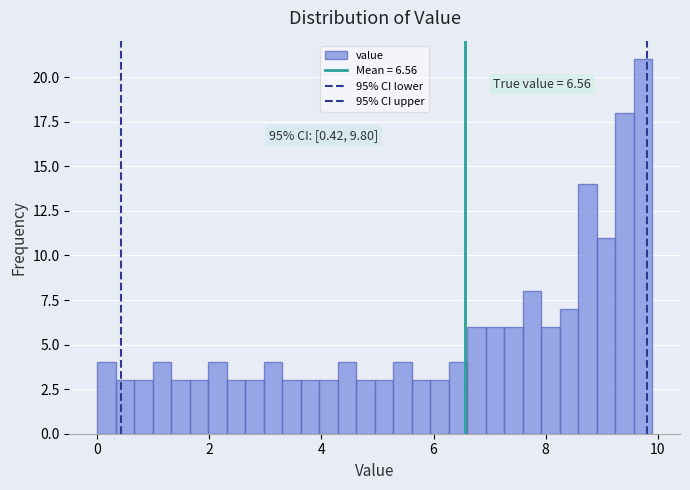

Around what value on the x-axis is the tallest bar? Give the approximate position of its centre, as read against the axis.

9.8